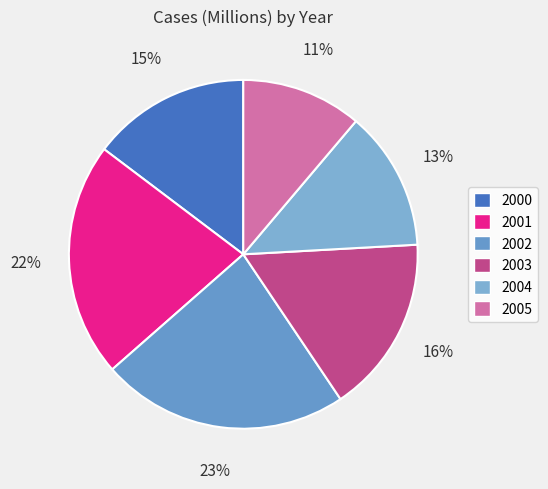

Is 2001 the majority of the pie?

No